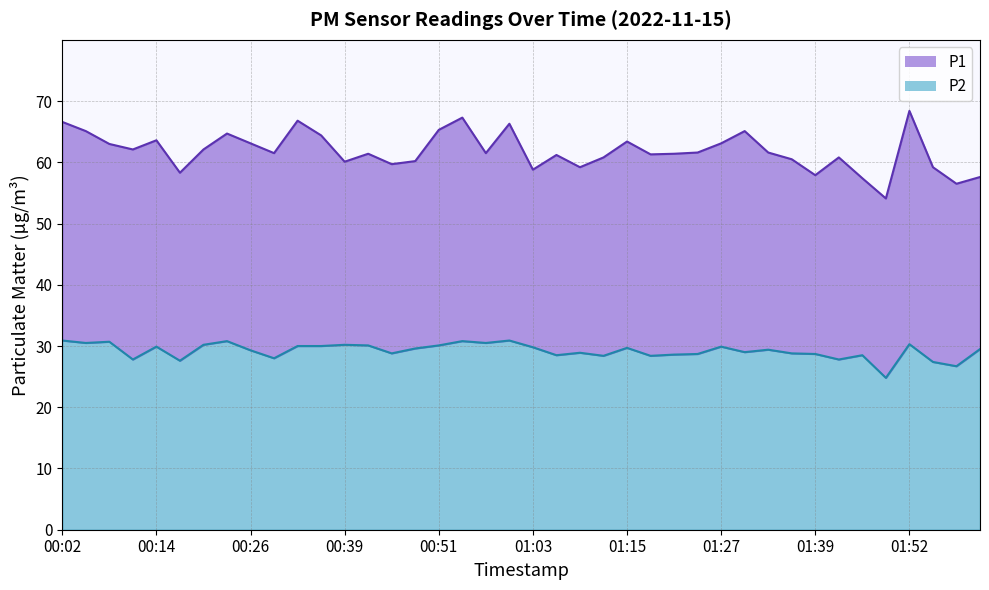

Is it true that P2 equals 51.3 at 01:21?

False